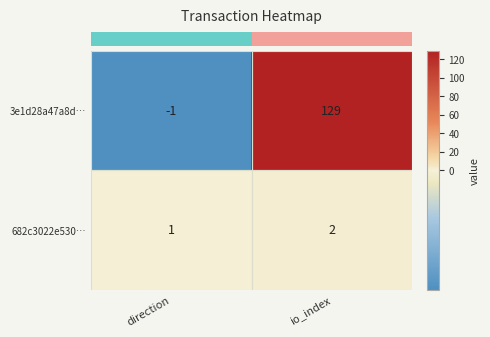

At which category is the sum across all series the highest?

io_index